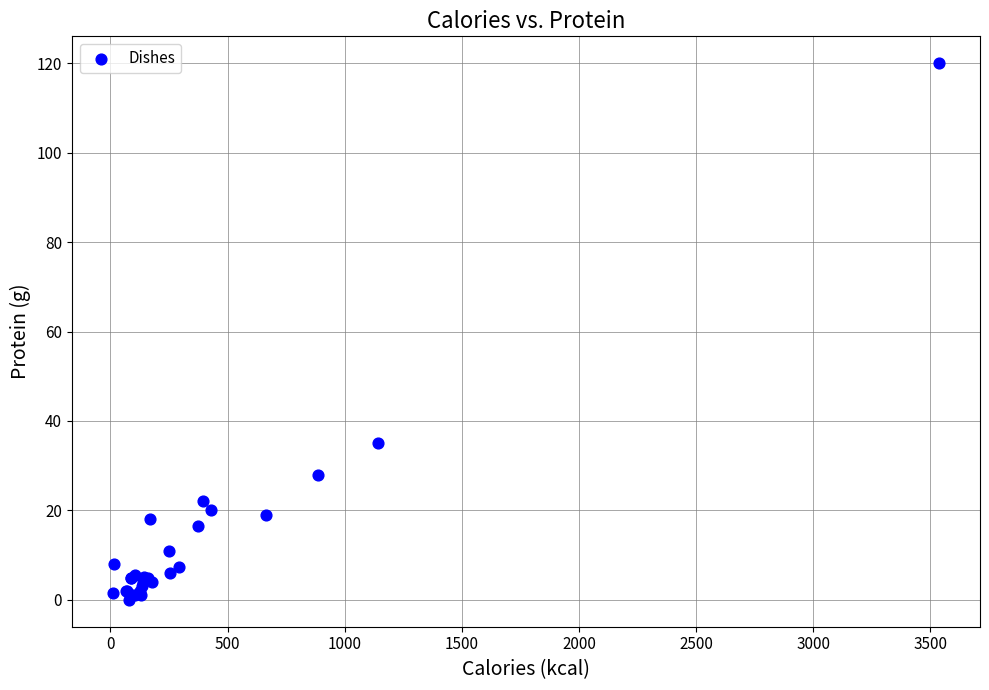

What Y value in the scatter plot is closest to 60?

35.0